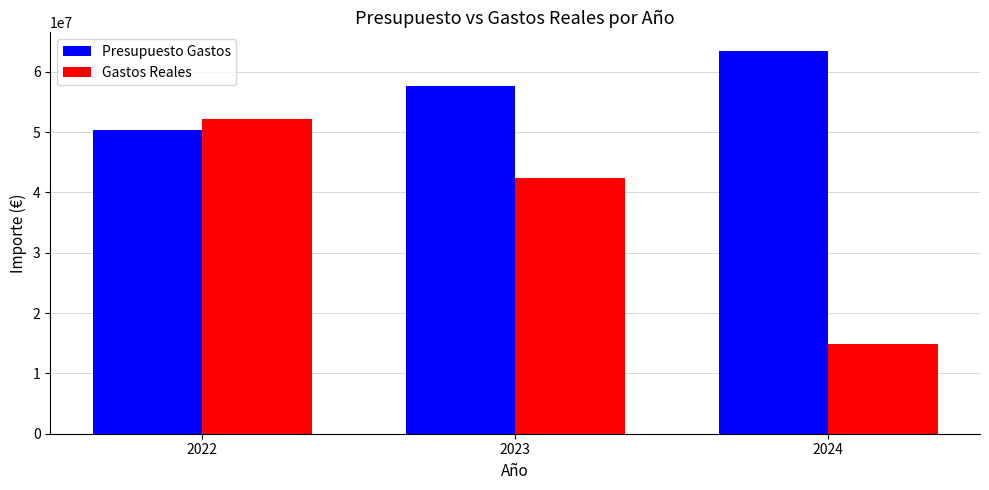

Rank the categories by Gastos Reales value from highest to lowest.

2022, 2023, 2024